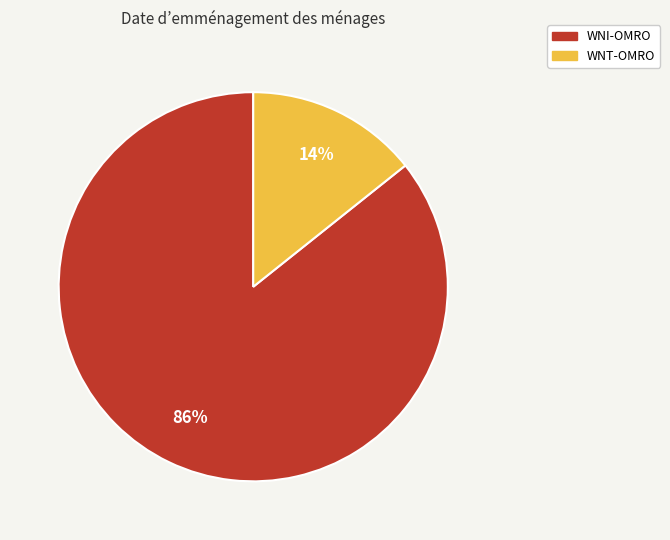

Rank the categories by value from lowest to highest.

WNT-OMRO, WNI-OMRO